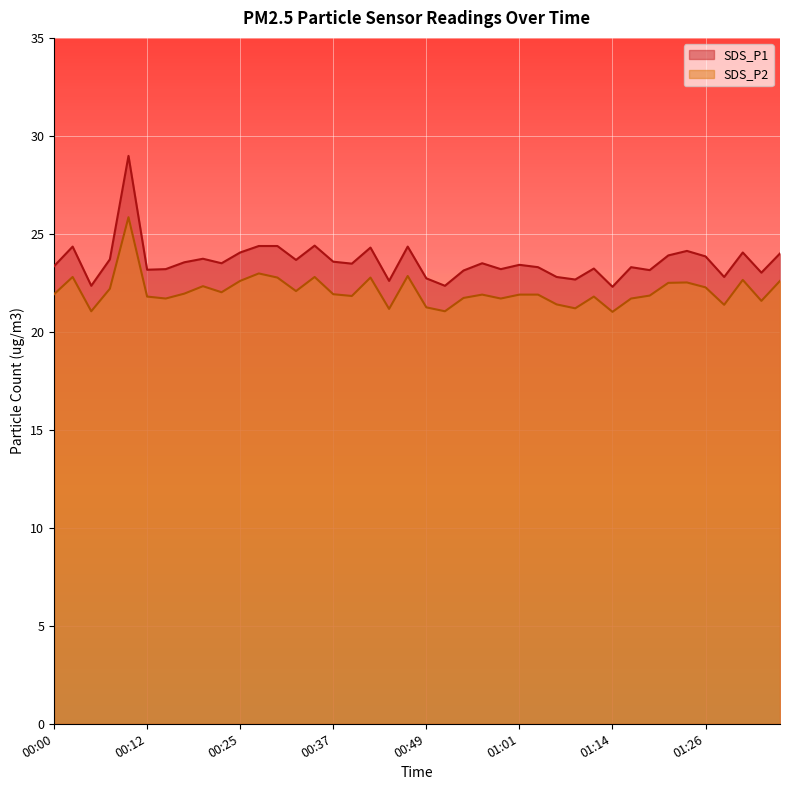

True or false: SDS_P2 and SDS_P1 cross at least once.

False